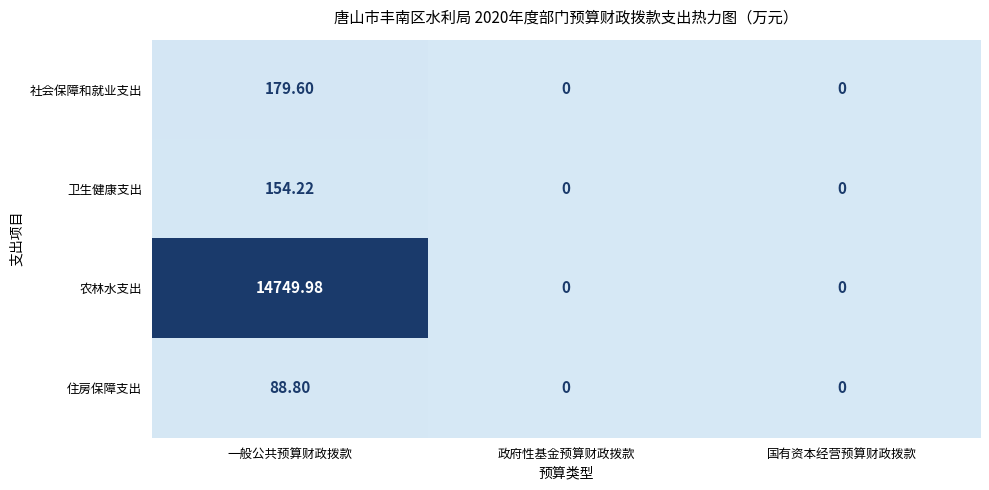

What is the difference between the highest and lowest values at 一般公共预算财政拨款?

14661.2